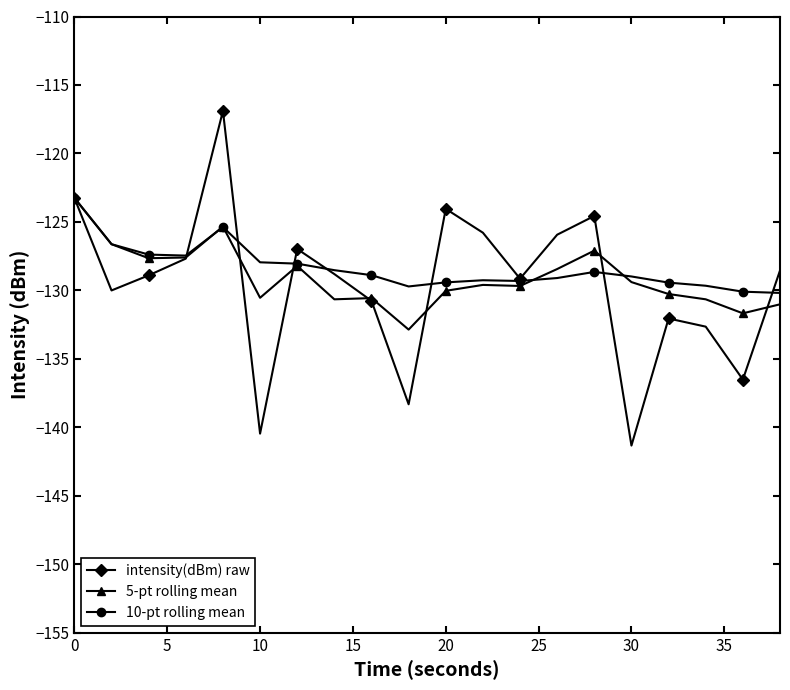

True or false: intensity(dBm) raw has more than 2 interior local peaks.

True